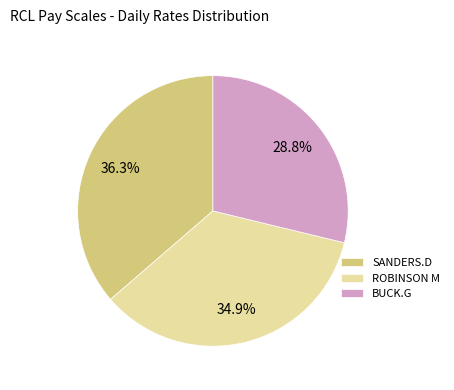

Which category has the biggest portion of the pie?

SANDERS.D